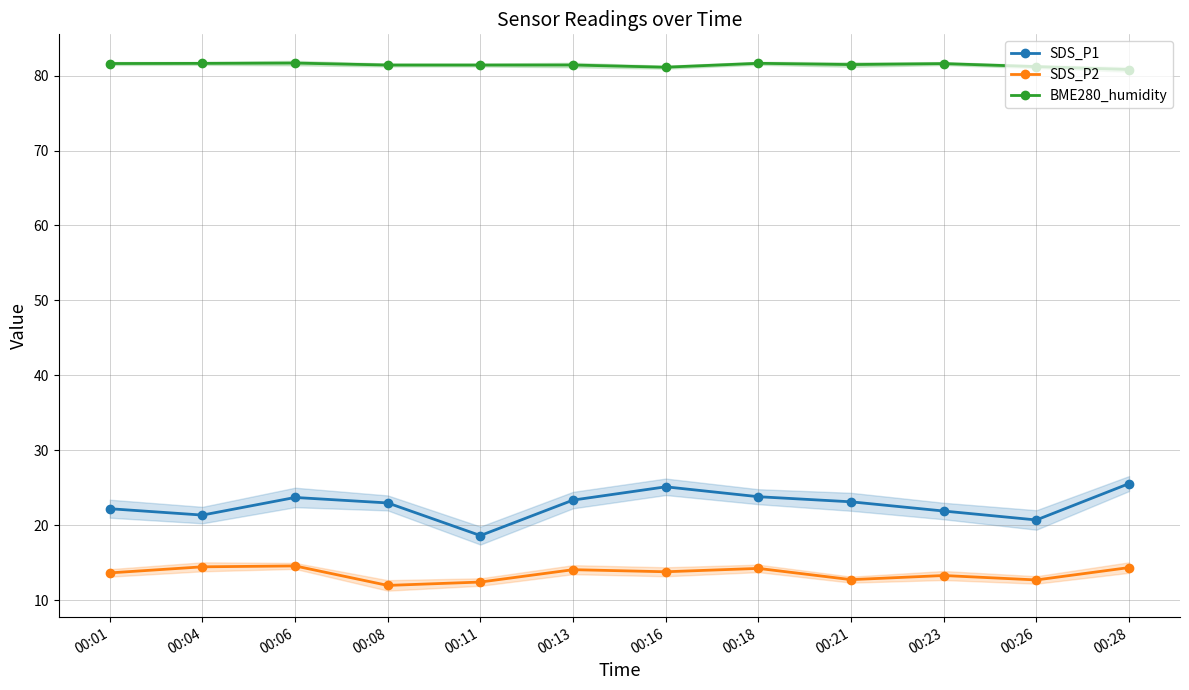

What is the average value of the SDS_P1 series?

22.7